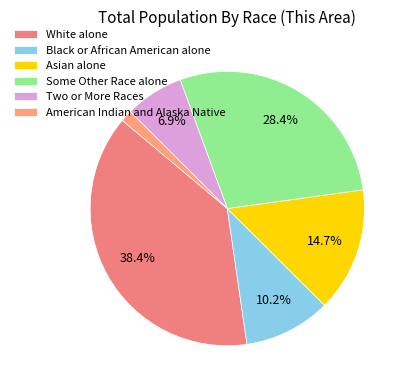

What is the change in value from White alone to Two or More Races?

-63232